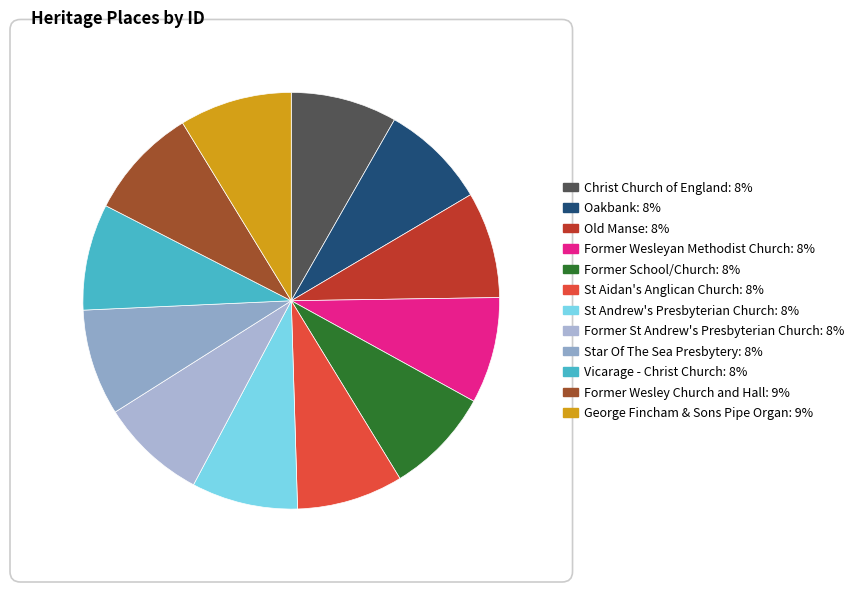

To the nearest percent, what is the average slice percentage?

8%